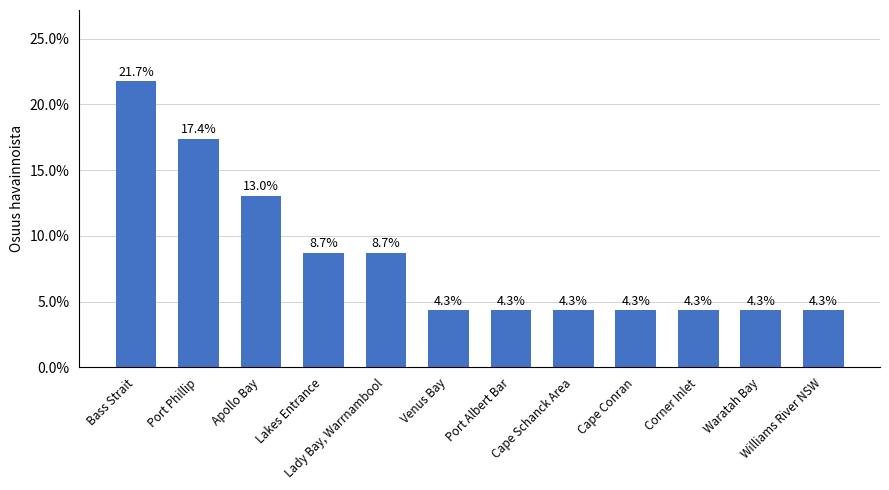

Does the chart contain any negative values?

No